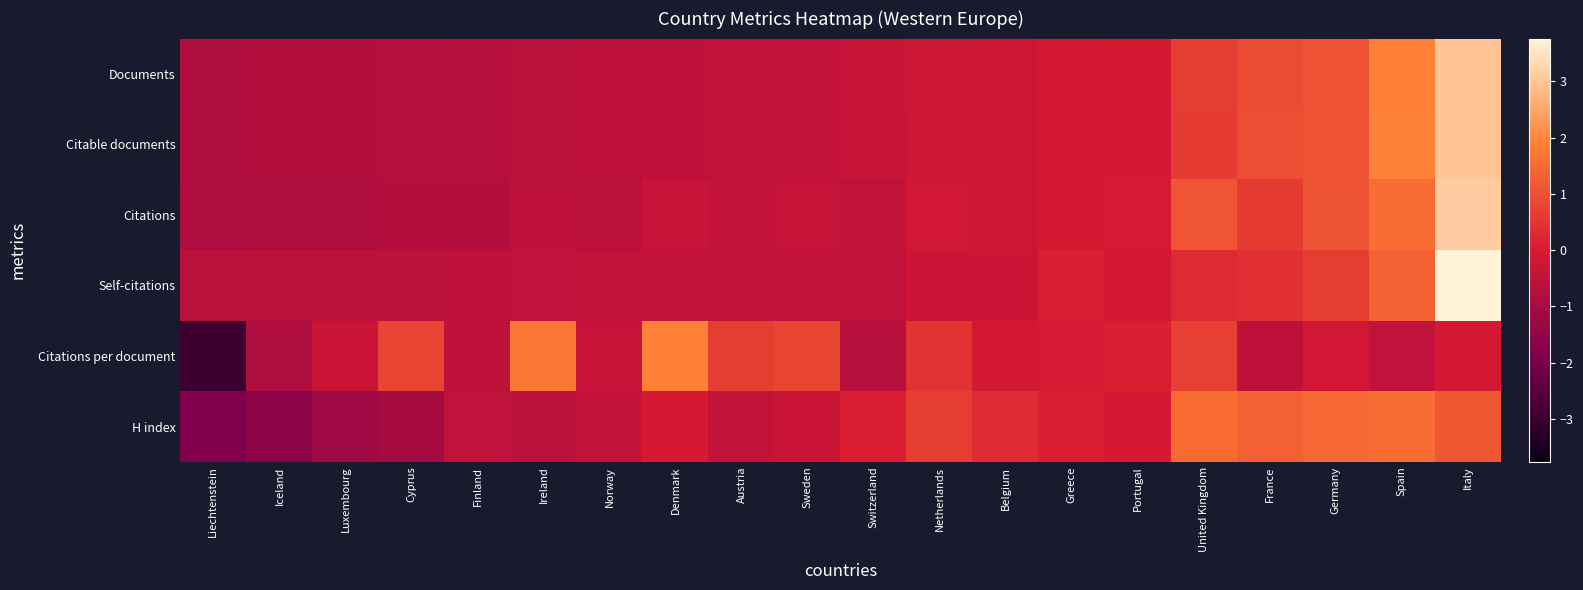

Reading right to left, what are all the values shown in this chart?

Documents: Italy=3.0	Spain=1.9	Germany=1.1	France=0.9	United Kingdom=0.7	Portugal=-0.1	Greece=-0.1	Belgium=-0.2	Netherlands=-0.2	Switzerland=-0.3	Sweden=-0.5	Austria=-0.5	Denmark=-0.5	Norway=-0.6	Ireland=-0.7	Finland=-0.7	Cyprus=-0.8	Luxembourg=-0.8	Iceland=-0.8	Liechtenstein=-0.8
Citable documents: Italy=3.0	Spain=1.9	Germany=1.0	France=0.9	United Kingdom=0.6	Portugal=-0.1	Greece=-0.1	Belgium=-0.2	Netherlands=-0.2	Switzerland=-0.4	Sweden=-0.5	Austria=-0.5	Denmark=-0.5	Norway=-0.6	Ireland=-0.7	Finland=-0.7	Cyprus=-0.8	Luxembourg=-0.8	Iceland=-0.8	Liechtenstein=-0.8
Citations: Italy=3.1	Spain=1.6	Germany=1.1	France=0.6	United Kingdom=1.1	Portugal=-0.0	Greece=-0.1	Belgium=-0.2	Netherlands=-0.1	Switzerland=-0.5	Sweden=-0.4	Austria=-0.4	Denmark=-0.4	Norway=-0.6	Ireland=-0.6	Finland=-0.8	Cyprus=-0.8	Luxembourg=-0.9	Iceland=-0.9	Liechtenstein=-0.9
Self-citations: Italy=3.8	Spain=1.3	Germany=0.7	France=0.4	United Kingdom=0.3	Portugal=-0.1	Greece=0.1	Belgium=-0.3	Netherlands=-0.3	Switzerland=-0.5	Sweden=-0.4	Austria=-0.5	Denmark=-0.4	Norway=-0.5	Ireland=-0.5	Finland=-0.6	Cyprus=-0.6	Luxembourg=-0.6	Iceland=-0.6	Liechtenstein=-0.6
Citations per document: Italy=-0.1	Spain=-0.5	Germany=-0.1	France=-0.6	United Kingdom=0.7	Portugal=0.1	Greece=-0.0	Belgium=-0.1	Netherlands=0.5	Switzerland=-0.7	Sweden=0.8	Austria=0.7	Denmark=1.9	Norway=-0.4	Ireland=1.7	Finland=-0.5	Cyprus=0.8	Luxembourg=-0.3	Iceland=-0.8	Liechtenstein=-2.9
H index: Italy=1.2	Spain=1.6	Germany=1.4	France=1.3	United Kingdom=1.5	Portugal=-0.1	Greece=0.1	Belgium=0.3	Netherlands=0.7	Switzerland=0.1	Sweden=-0.3	Austria=-0.4	Denmark=-0.0	Norway=-0.4	Ireland=-0.6	Finland=-0.5	Cyprus=-1.1	Luxembourg=-1.2	Iceland=-1.6	Liechtenstein=-1.8